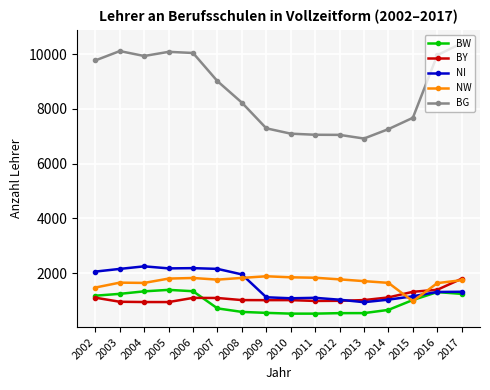

Is the value of NI at 2011 greater than the value of BG at 2017?

No